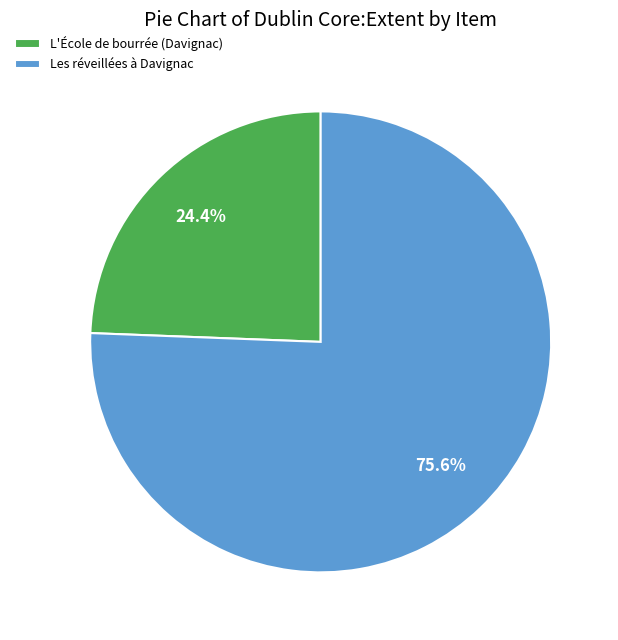

To the nearest percent, what is the combined percentage of L'École de bourrée (Davignac) and Les réveillées à Davignac?

100%